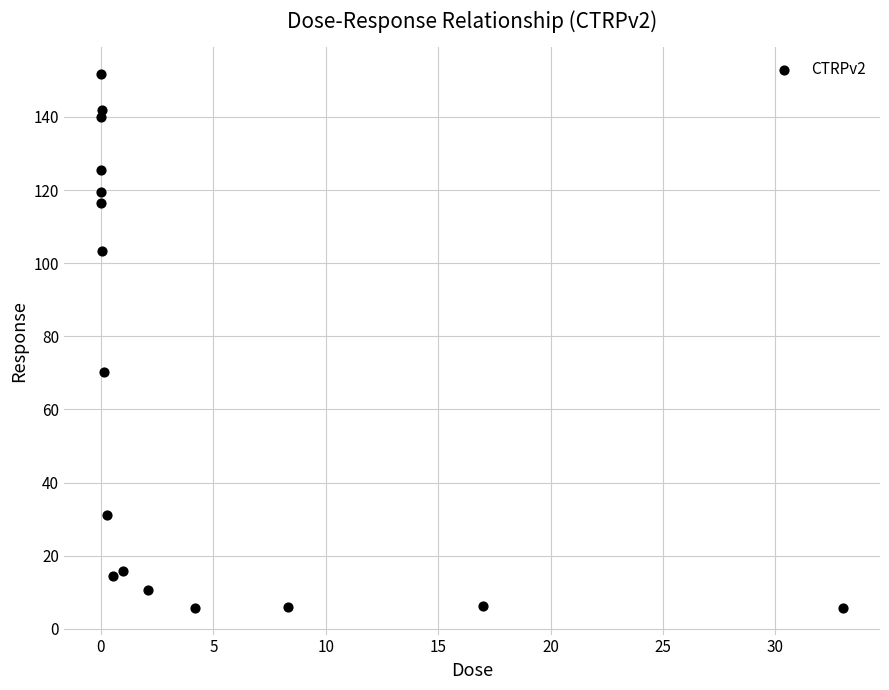

What is the range of Y values (max minus min)?

146.1